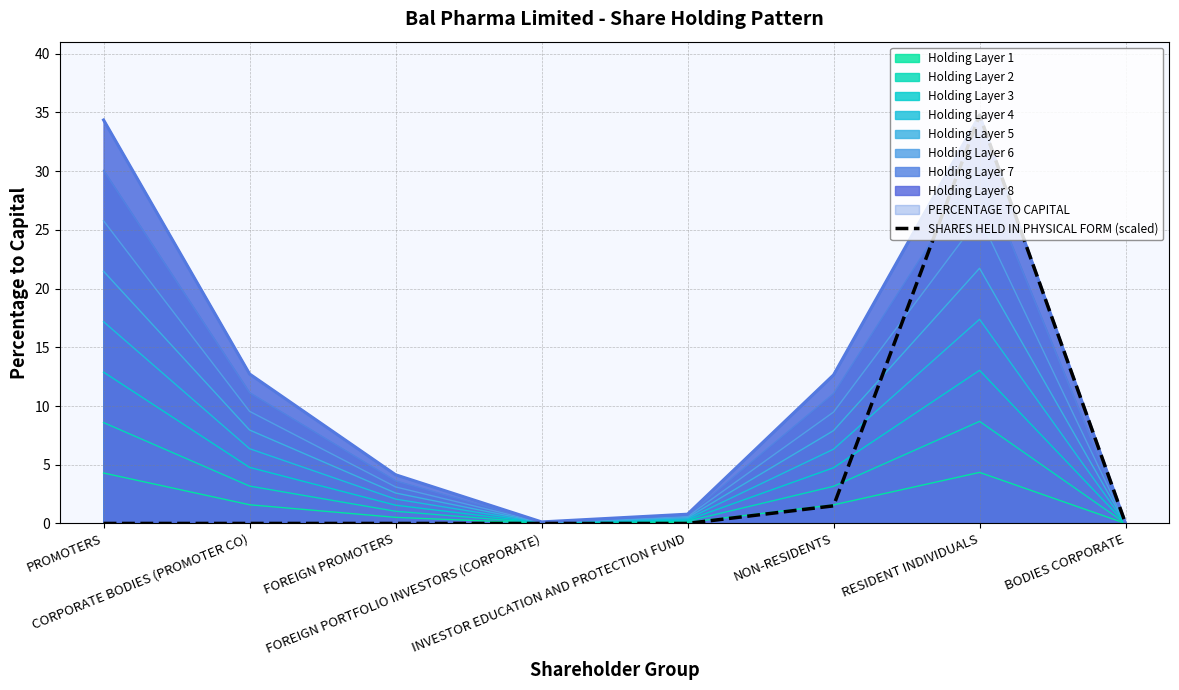

Which has a higher value, NON-RESIDENTS or BODIES CORPORATE?

NON-RESIDENTS